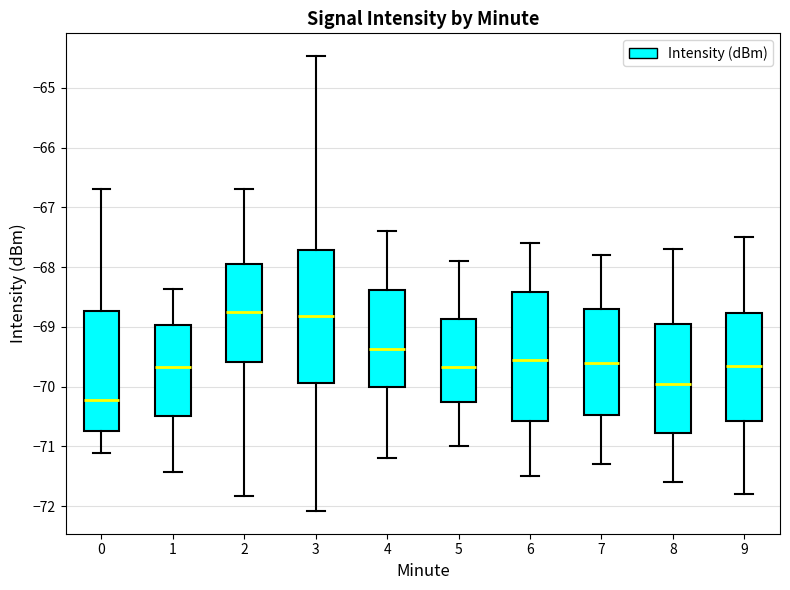

Reading left to right, transcribe this box plot: for each box, give where its median line is, the range the box spans, and where its two whiskers end, as read against the y-axis. The values are not printed on the chart, so give them approximately, as read against the axis.

0: median -70.2, box -70.7 to -68.7, whiskers -71.1 to -66.7
1: median -69.7, box -70.5 to -69.0, whiskers -71.4 to -68.4
2: median -68.7, box -69.6 to -67.9, whiskers -71.8 to -66.7
3: median -68.8, box -69.9 to -67.7, whiskers -72.1 to -64.5
4: median -69.4, box -70.0 to -68.4, whiskers -71.2 to -67.4
5: median -69.7, box -70.2 to -68.9, whiskers -71.0 to -67.9
6: median -69.5, box -70.6 to -68.4, whiskers -71.5 to -67.6
7: median -69.6, box -70.5 to -68.7, whiskers -71.3 to -67.8
8: median -69.9, box -70.8 to -68.9, whiskers -71.6 to -67.7
9: median -69.6, box -70.6 to -68.8, whiskers -71.8 to -67.5